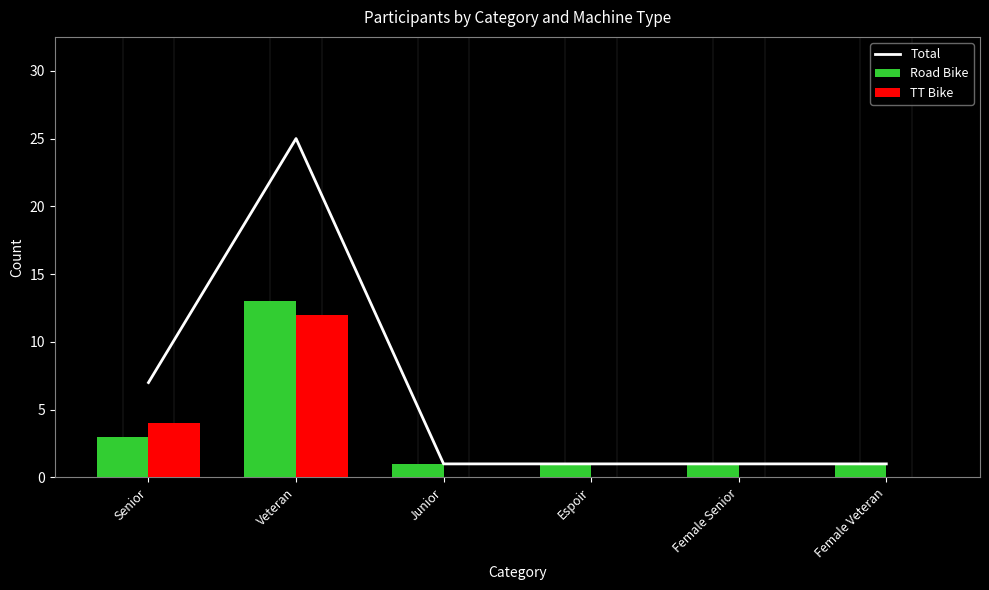

Which category has the highest value in the TT Bike series?

Veteran